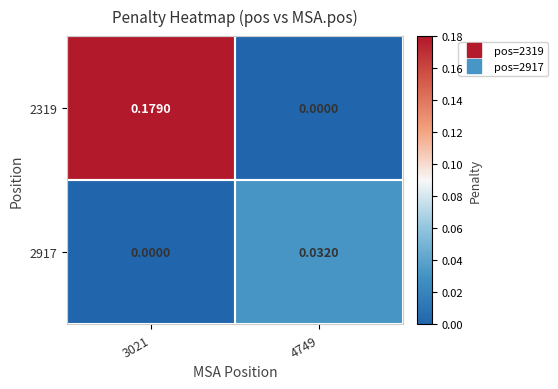

Reading left to right, extract all data points from this chart.

2319: 3021=0.2	4749=0.0
2917: 3021=0.0	4749=0.0